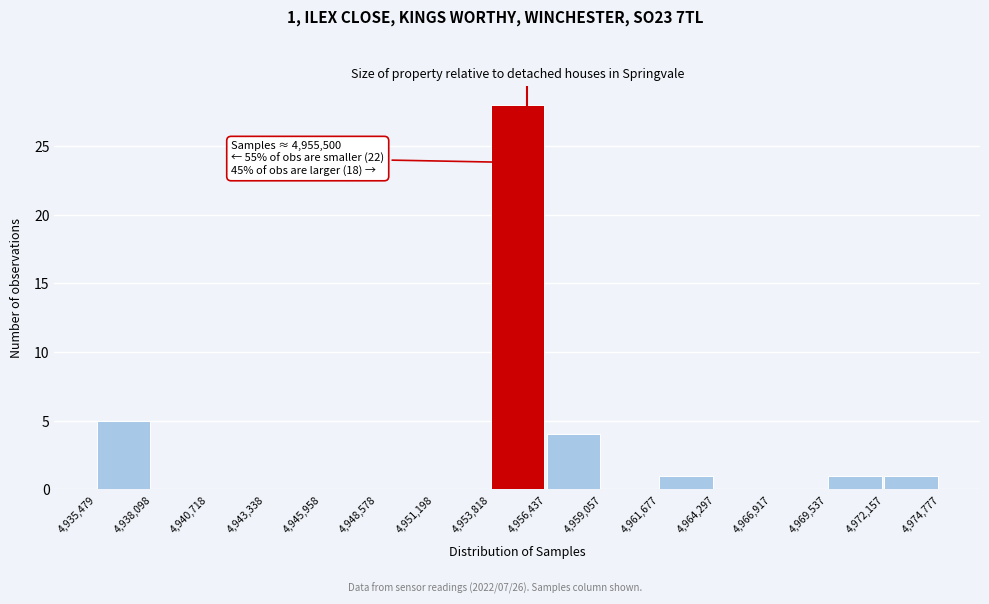

Which range on the x-axis has the tallest bar?

4,953,818 to 4,956,437